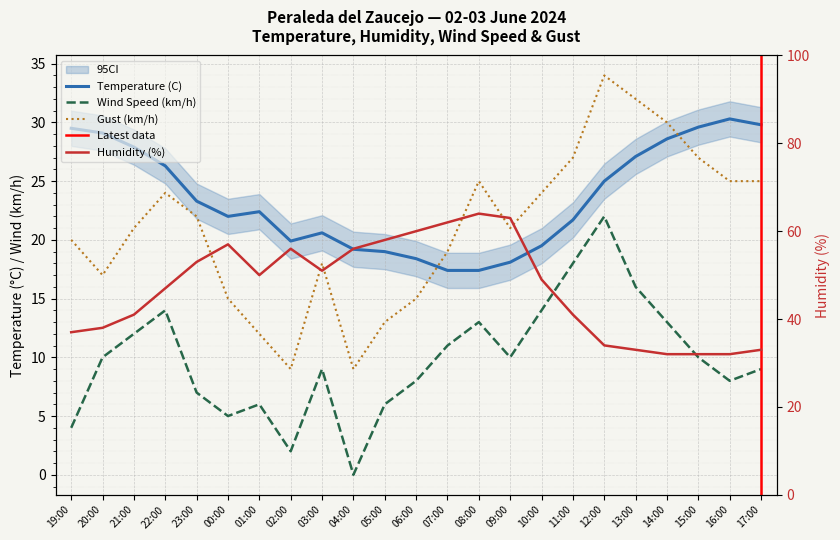

The value of Gust (km/h) at 16:00 is 43.4. True or false?

False